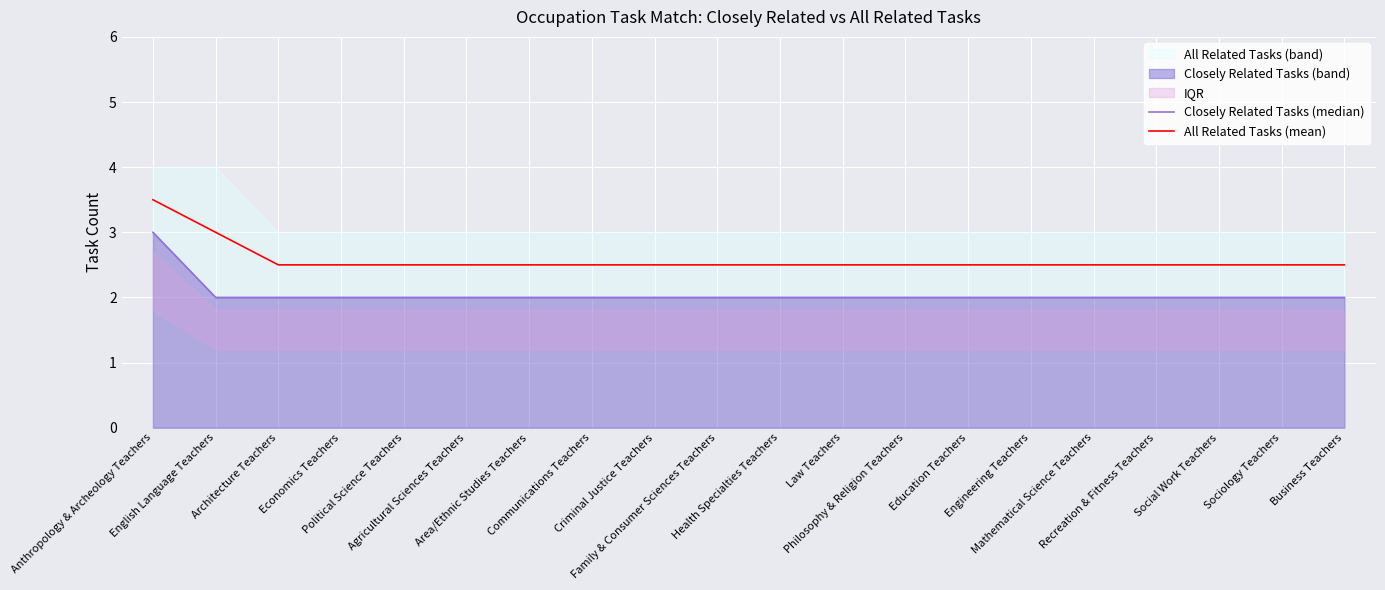

Where is Closely Related Tasks (median) nearest to the value 2?

English Language Teachers